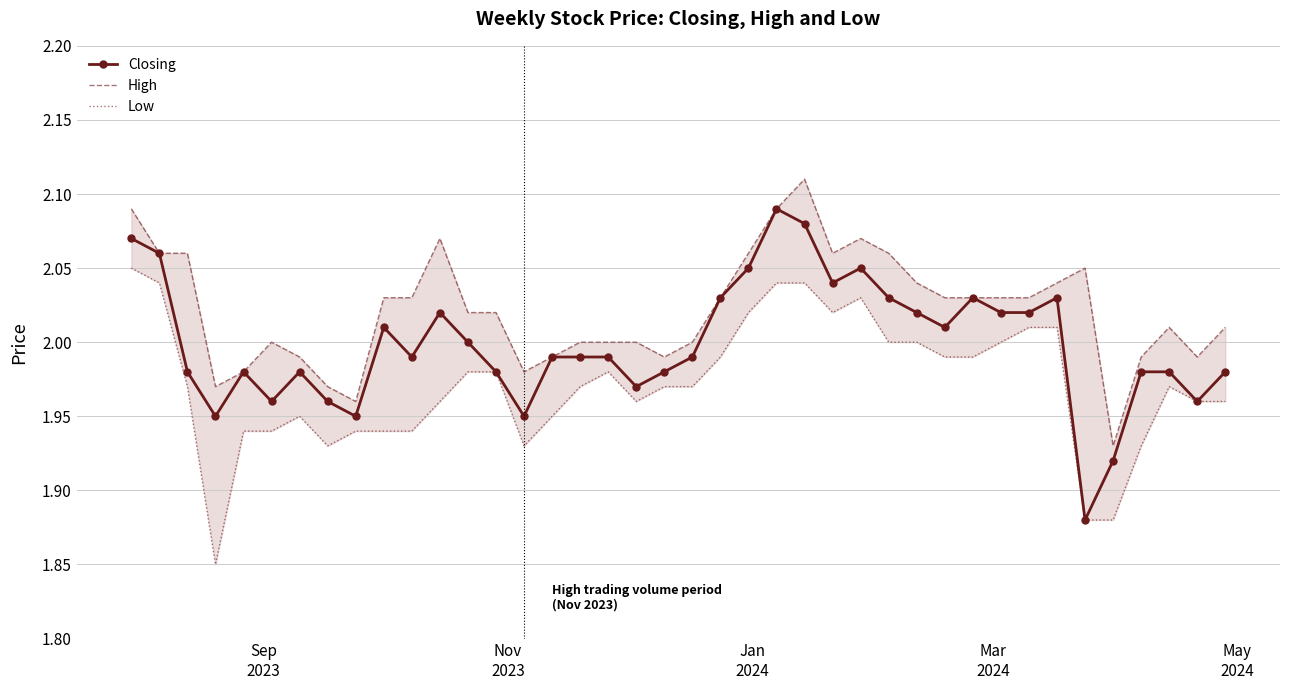

What are all the series names shown in the legend?

Closing, High, Low